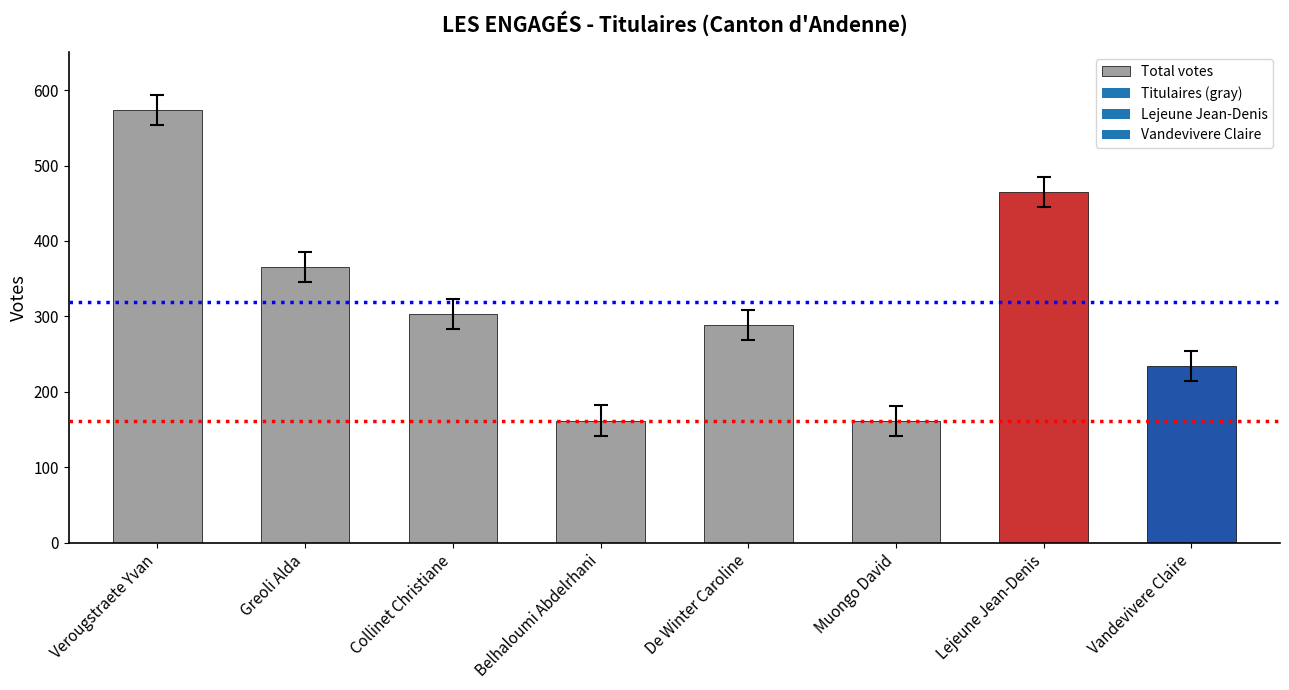

What is the label of the 4th bar from the left?

Belhaloumi Abdelrhani